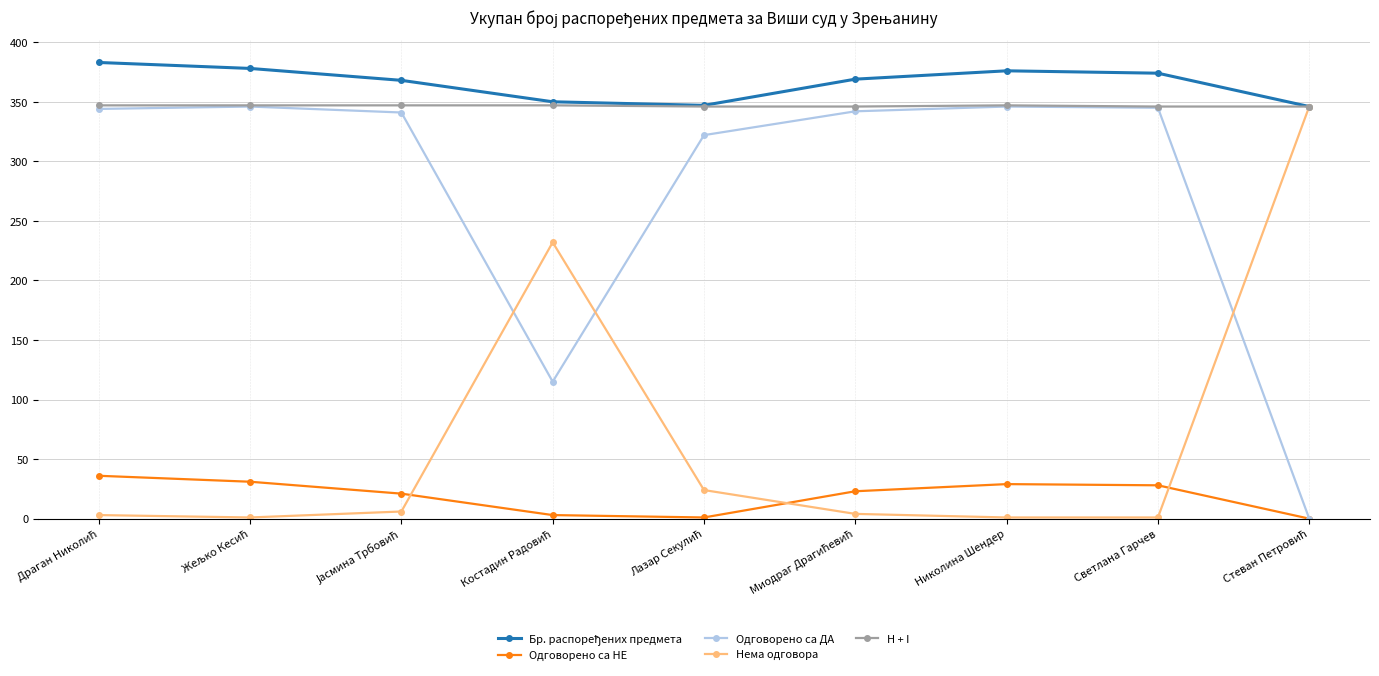

After their last crossing, which series has the higher values: Одговорено са НЕ or Нема одговора?

Нема одговора